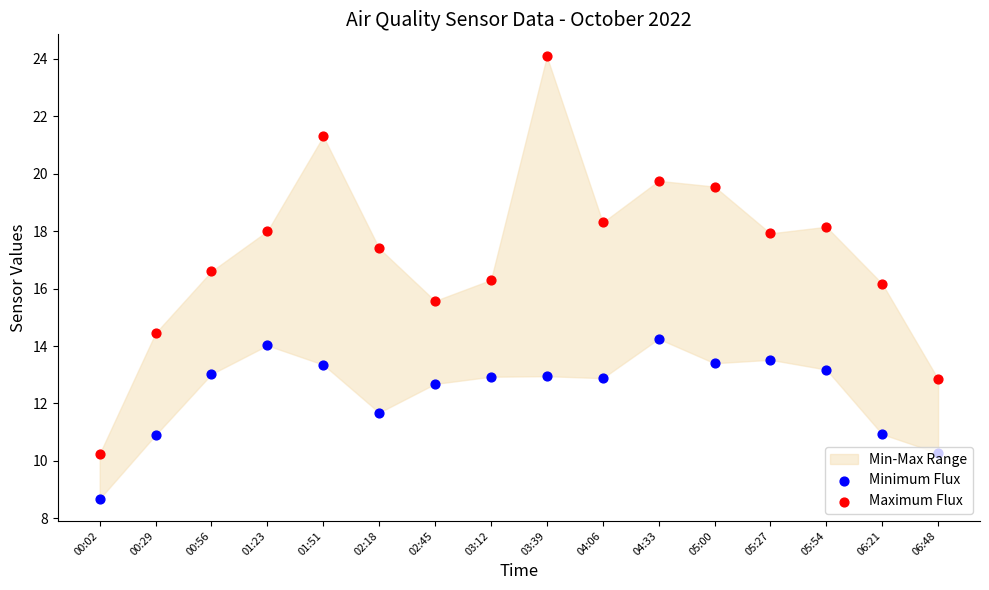

Which series has the largest total across all categories?

Maximum Flux